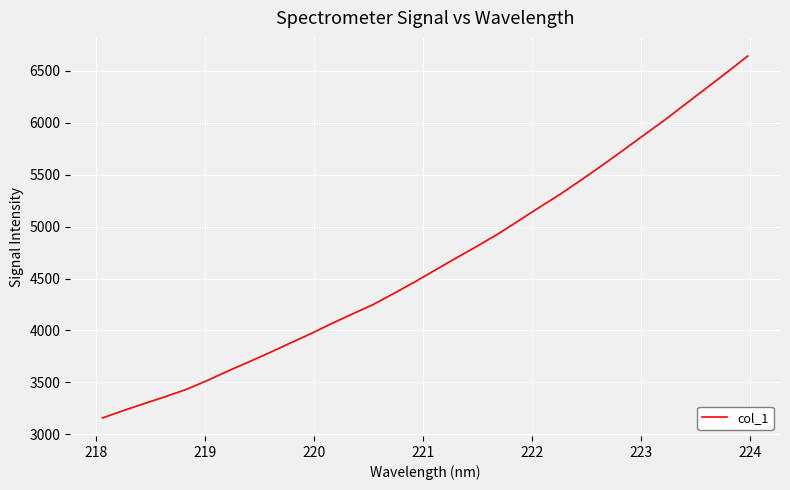

What is the minimum value shown in the chart?

3158.3